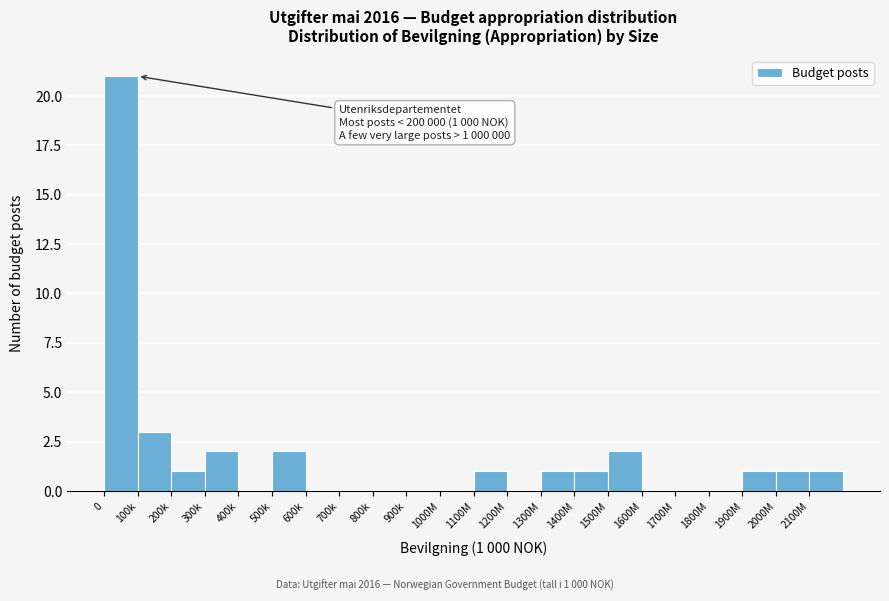

Reading right to left, extract all data points from this chart.

2100M=1	2000M=1	1900M=1	1800M=0	1700M=0	1600M=0	1500M=2	1400M=1	1300M=1	1200M=0	1100M=1	1000M=0	900k=0	800k=0	700k=0	600k=0	500k=2	400k=0	300k=2	200k=1	100k=3	0=21